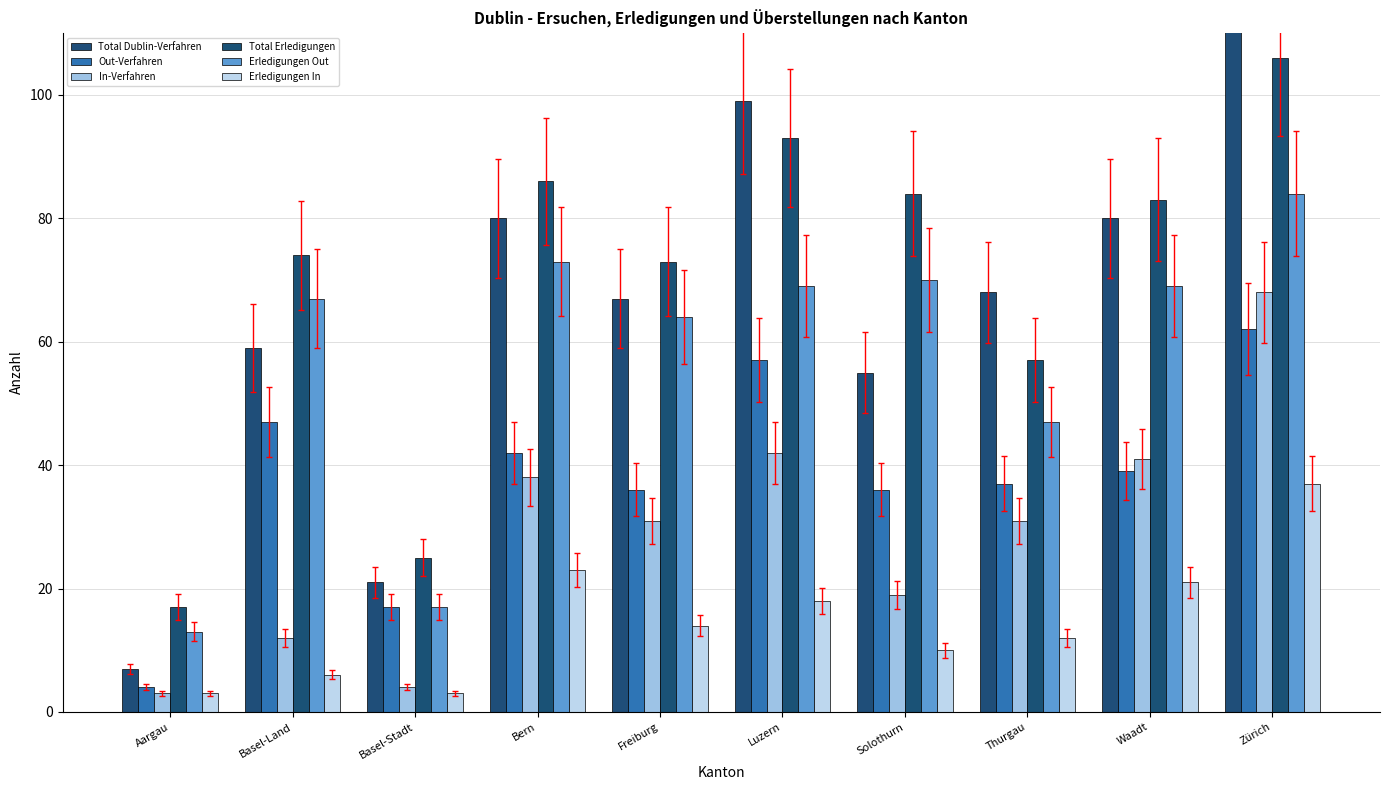

Reading right to left, list all the values displayed in this chart.

Total Dublin-Verfahren: 130	80	68	55	99	67	80	21	59	7
Out-Verfahren: 62	39	37	36	57	36	42	17	47	4
In-Verfahren: 68	41	31	19	42	31	38	4	12	3
Total Erledigungen: 106	83	57	84	93	73	86	25	74	17
Erledigungen Out: 84	69	47	70	69	64	73	17	67	13
Erledigungen In: 37	21	12	10	18	14	23	3	6	3